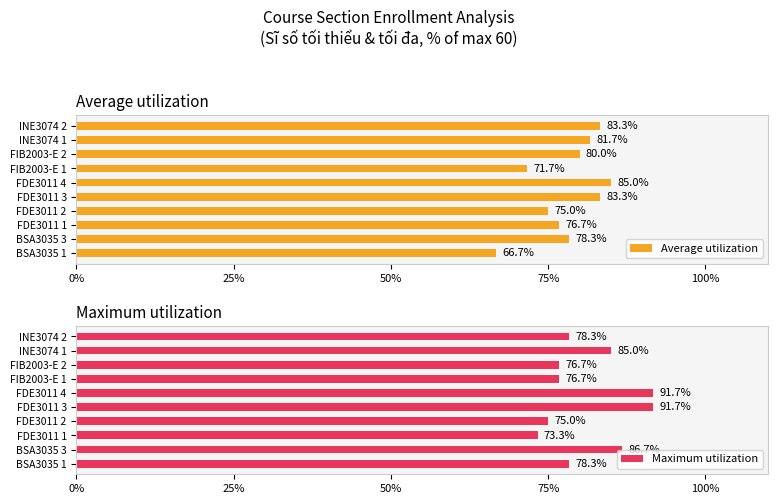

Is it true that Maximum utilization equals 86.7 at BSA3035 3?

True